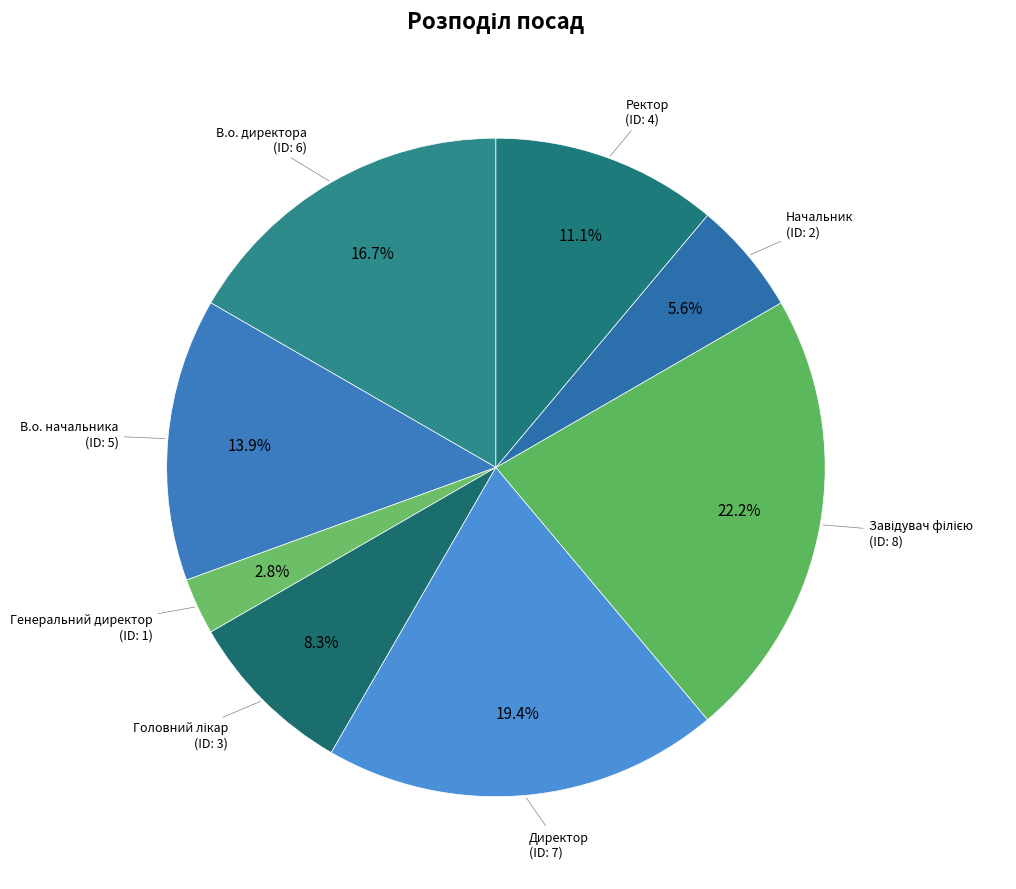

To the nearest percent, what is the difference between the largest and smallest slice percentages?

19%